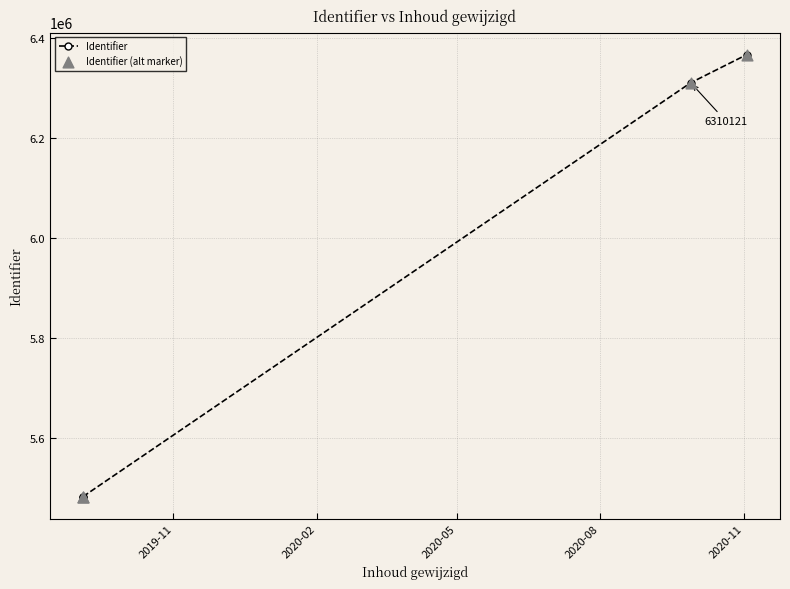

Which series has the largest total across all categories?

Identifier